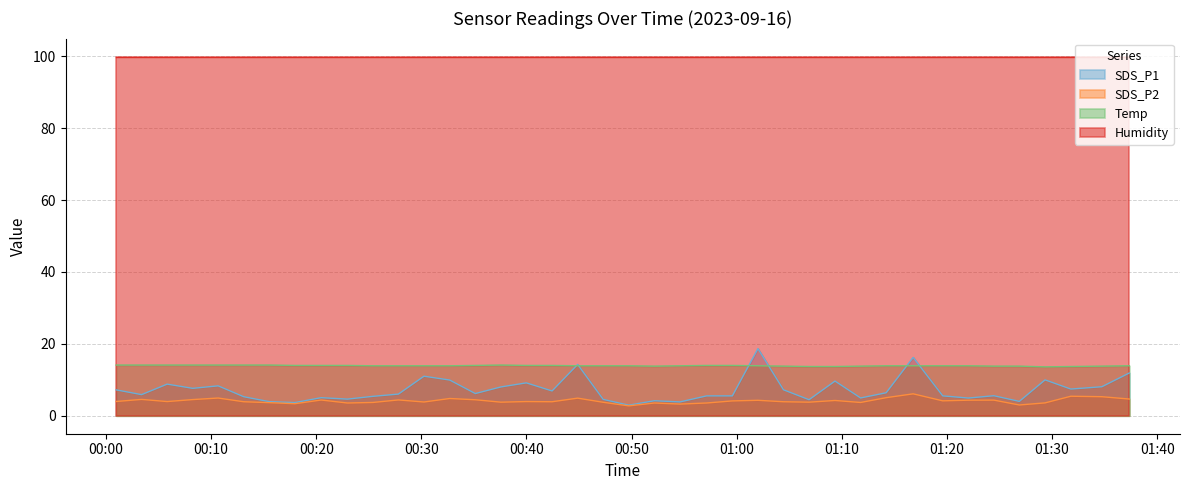

Which series has the widest spread of values?

SDS_P1